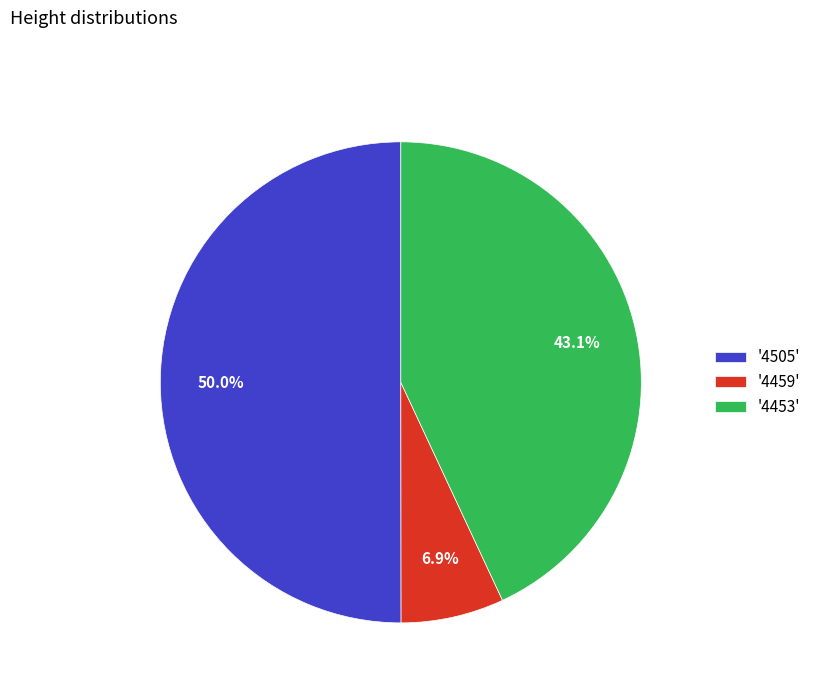

Which slice is the smallest?

'4459'